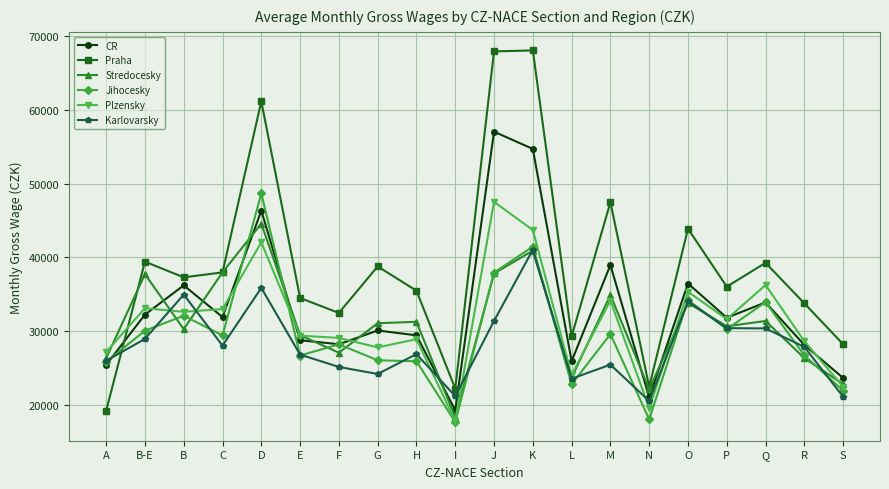

What value does the Stredocesky series have at E?

29460